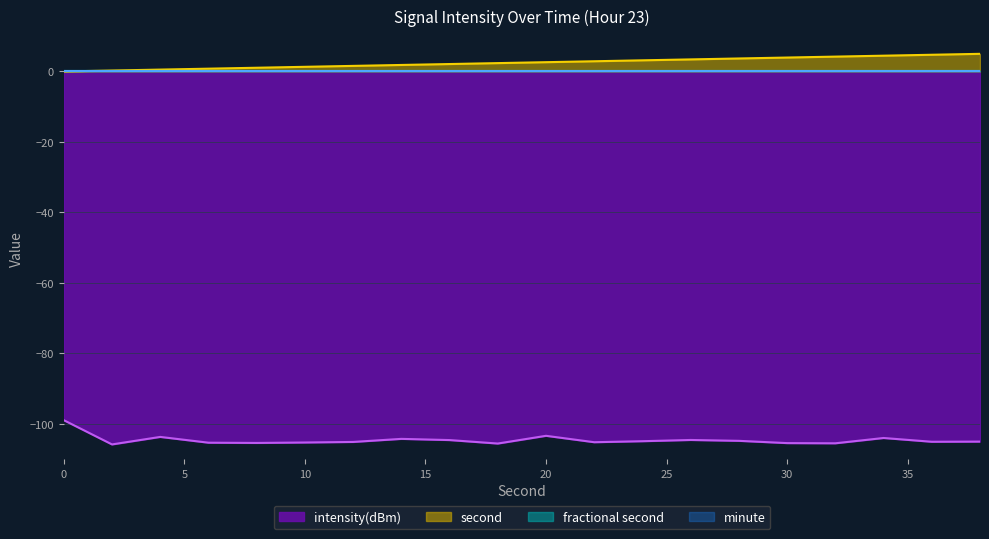

Which series has the largest range (max minus min)?

intensity(dBm)